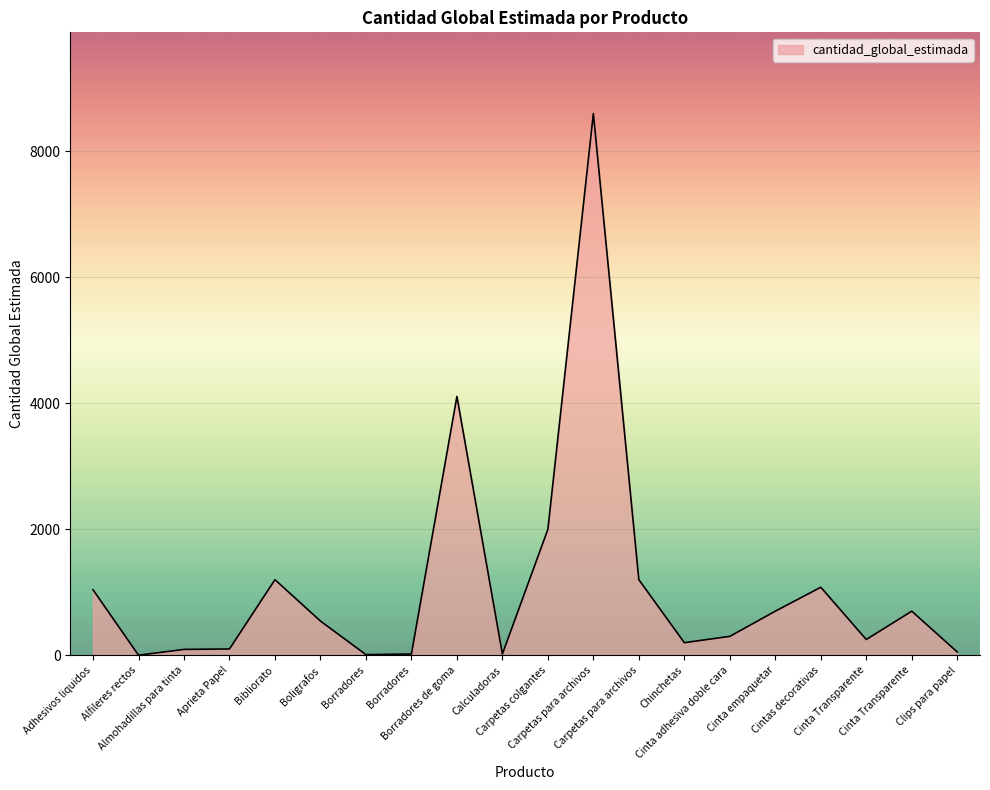

Does the chart have visible grid lines?

Yes